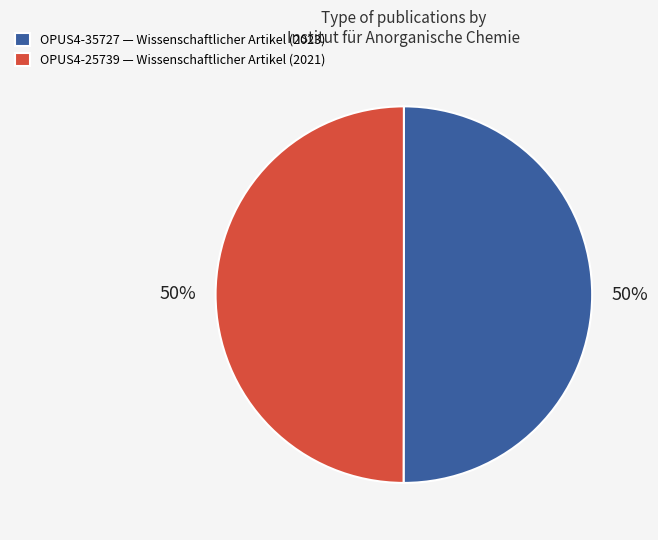

Is the sum of OPUS4-25739 — Wissenschaftlicher Artikel (2021) and OPUS4-35727 — Wissenschaftlicher Artikel (2023) greater than half?

Yes